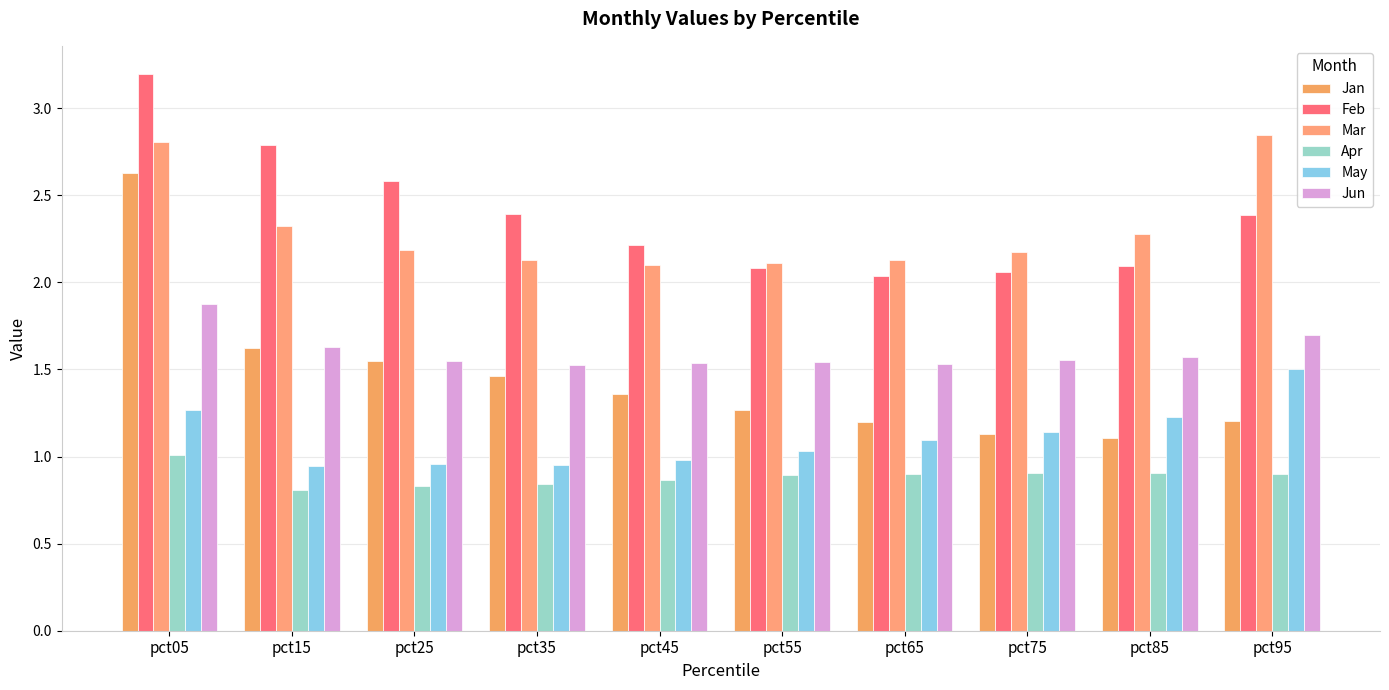

Which series has the largest range (max minus min)?

Jan